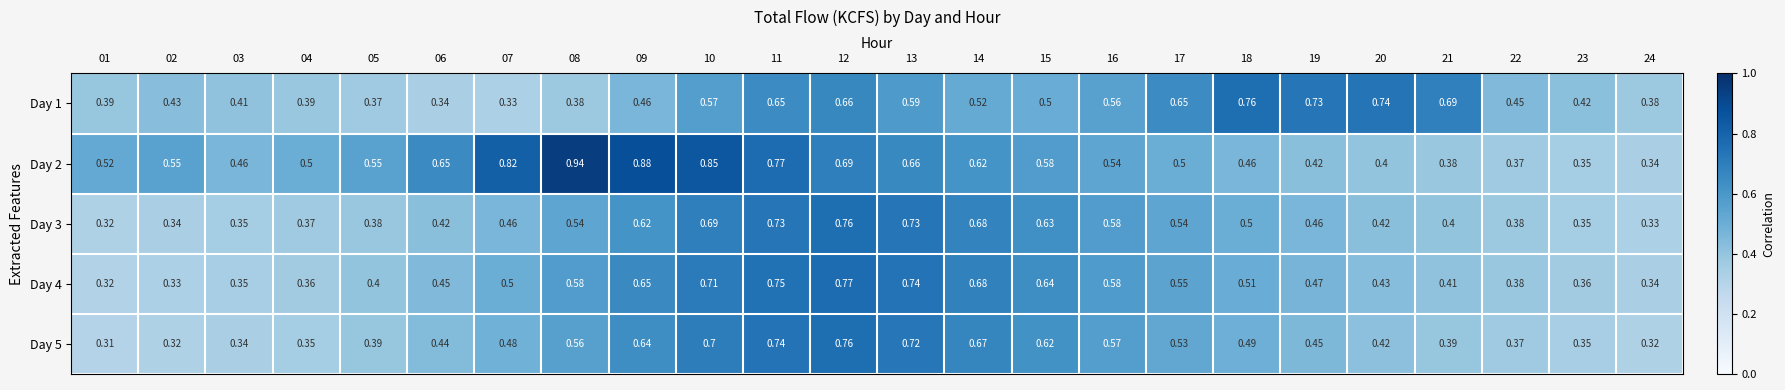

Between 16 and 17, which series saw the biggest shift?

Day 1